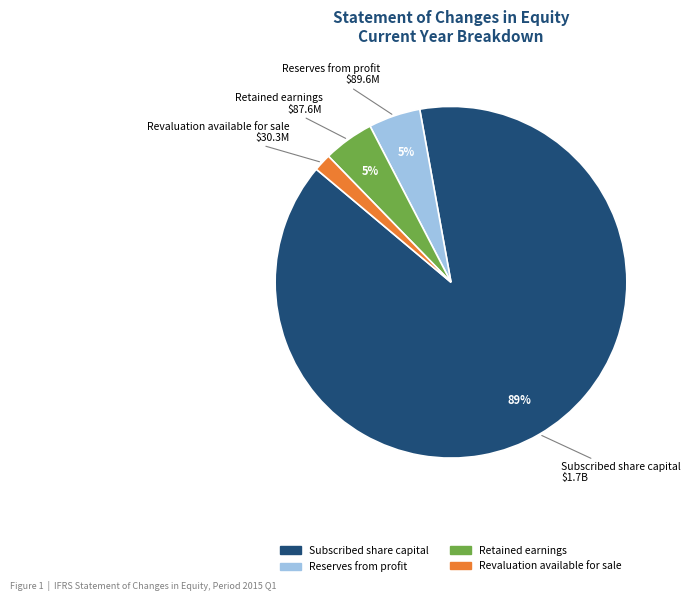

How many segments does this pie chart have?

4